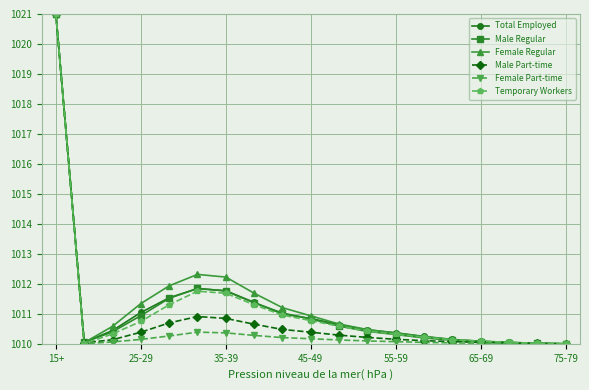

True or false: Temporary Workers has more than 0 interior local peaks.

True